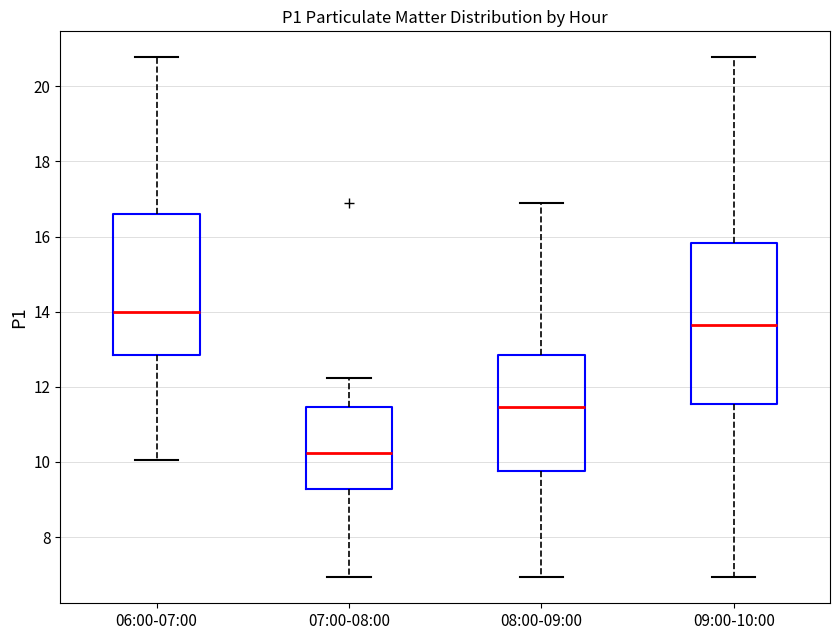

Comparing the boxes themselves (not the whiskers), which one is the tallest?

09:00-10:00